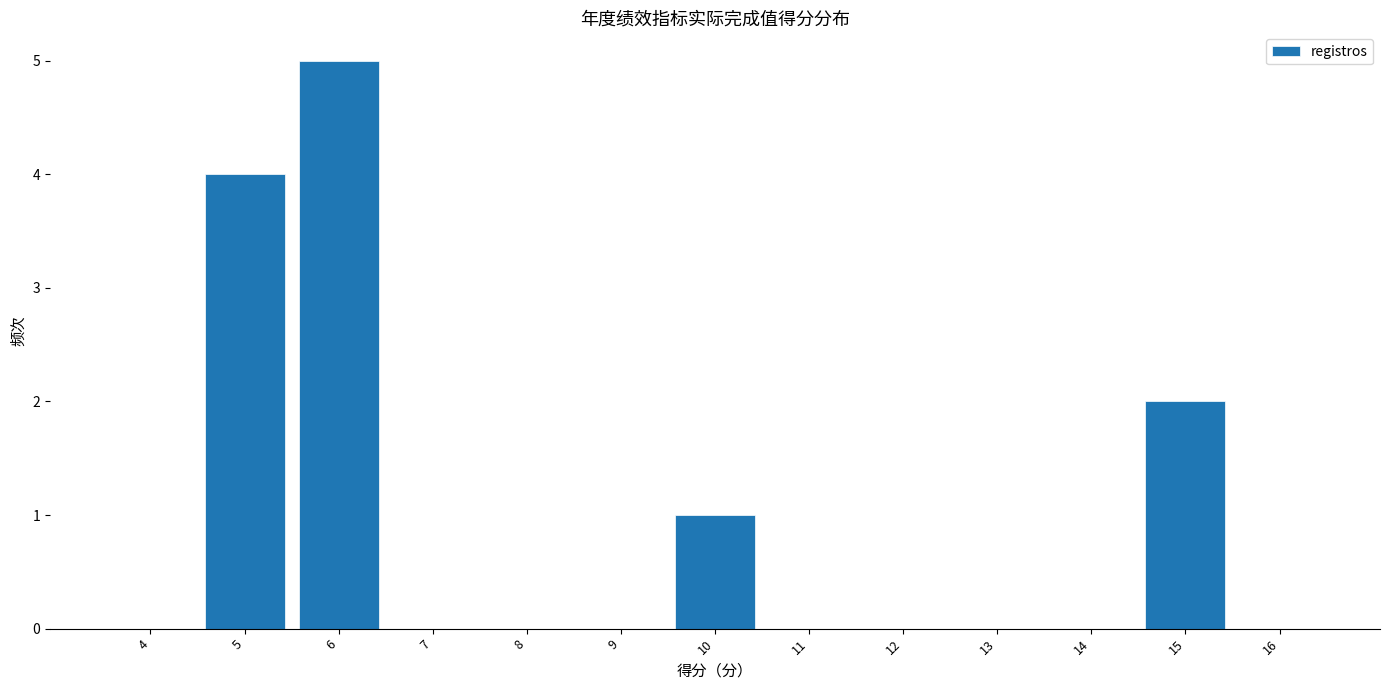

Reading right to left, list all the values displayed in this chart.

16=0	15=2	14=0	13=0	12=0	11=0	10=1	9=0	8=0	7=0	6=5	5=4	4=0